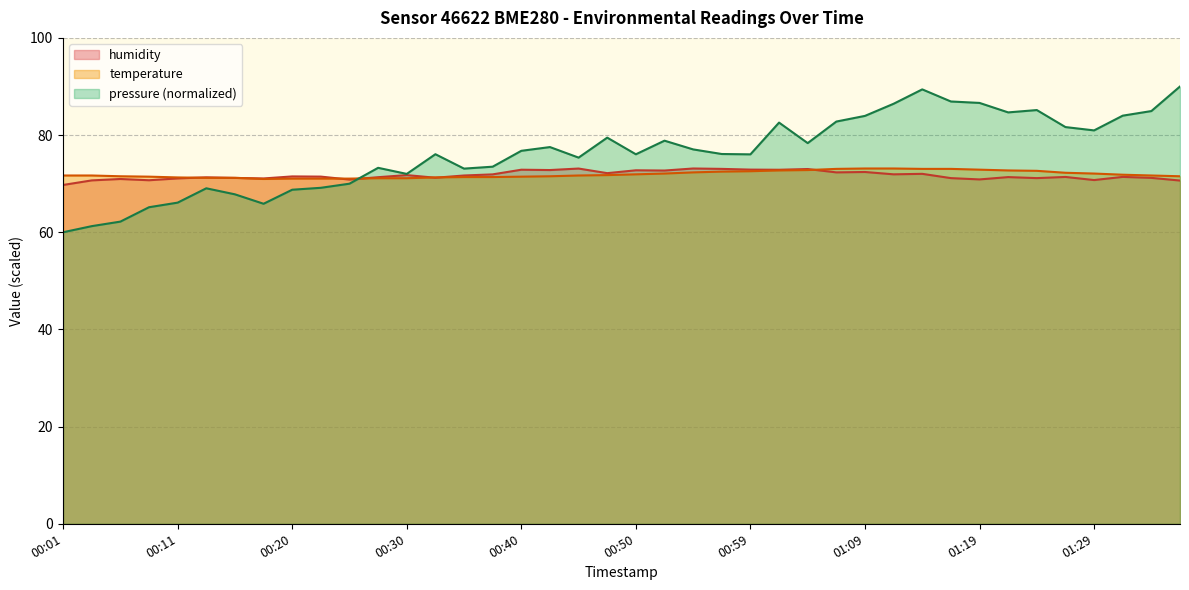

Where do humidity and temperature first cross each other?

00:11 and 00:13